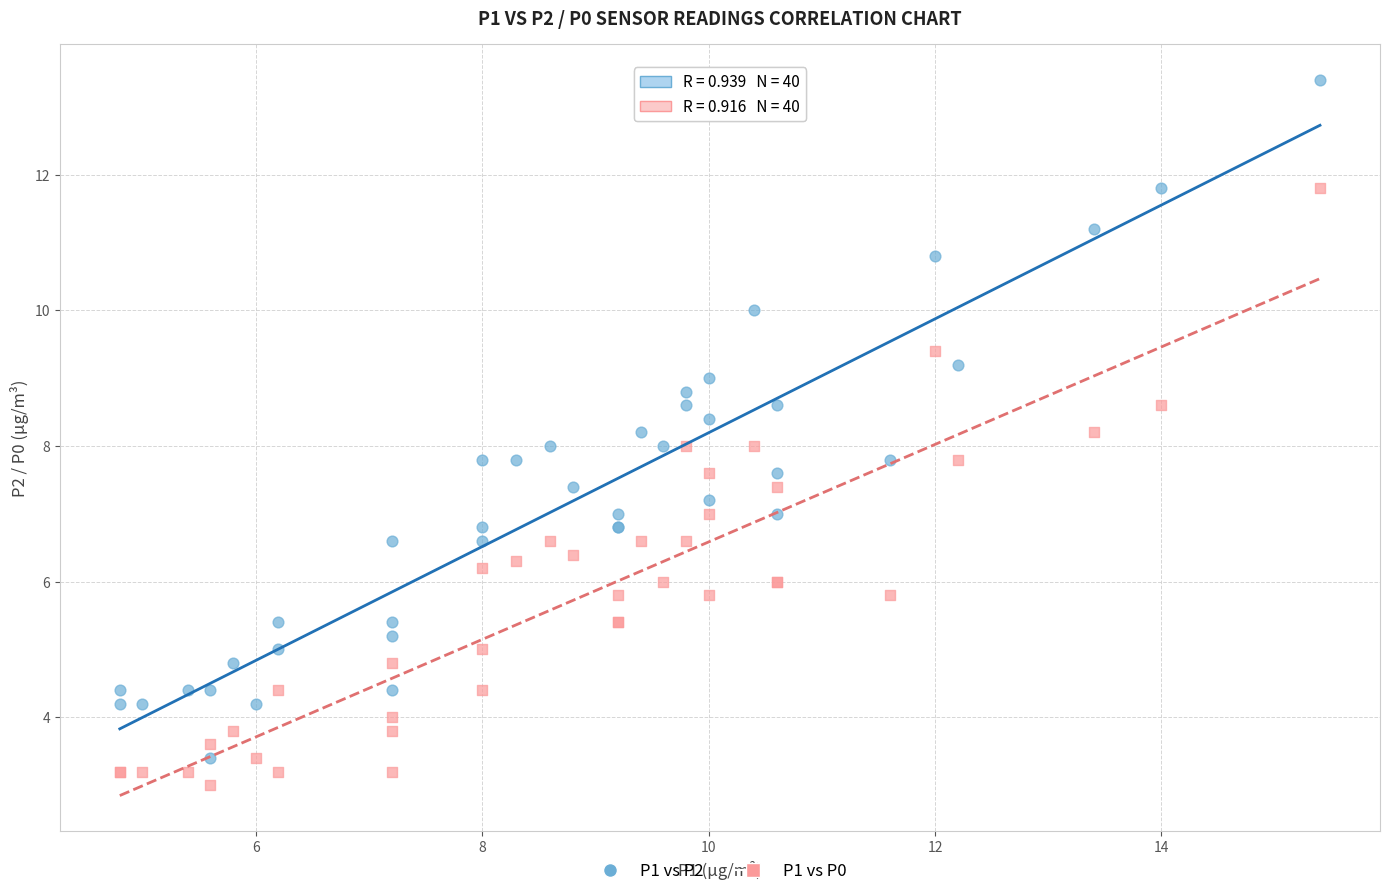

Which series has the widest spread of Y values?

P1 vs P2